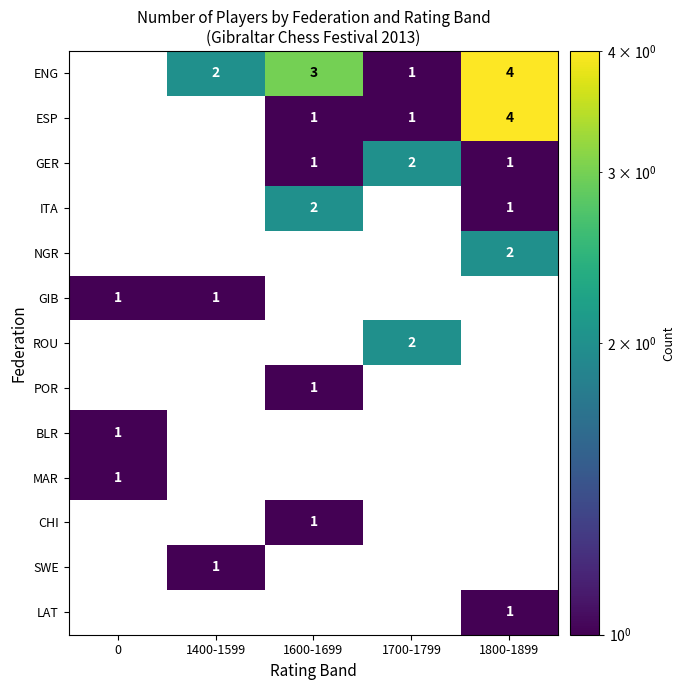

Which category has the highest value in the ESP series?

1800-1899